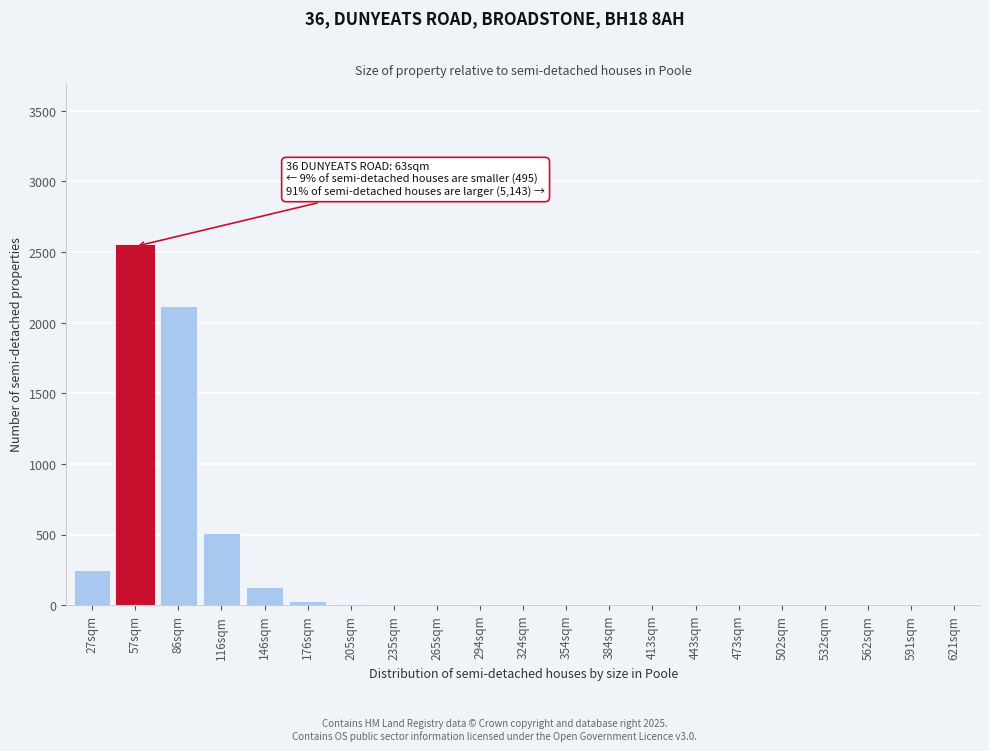

Between 146sqm and 57sqm, which is larger?

57sqm